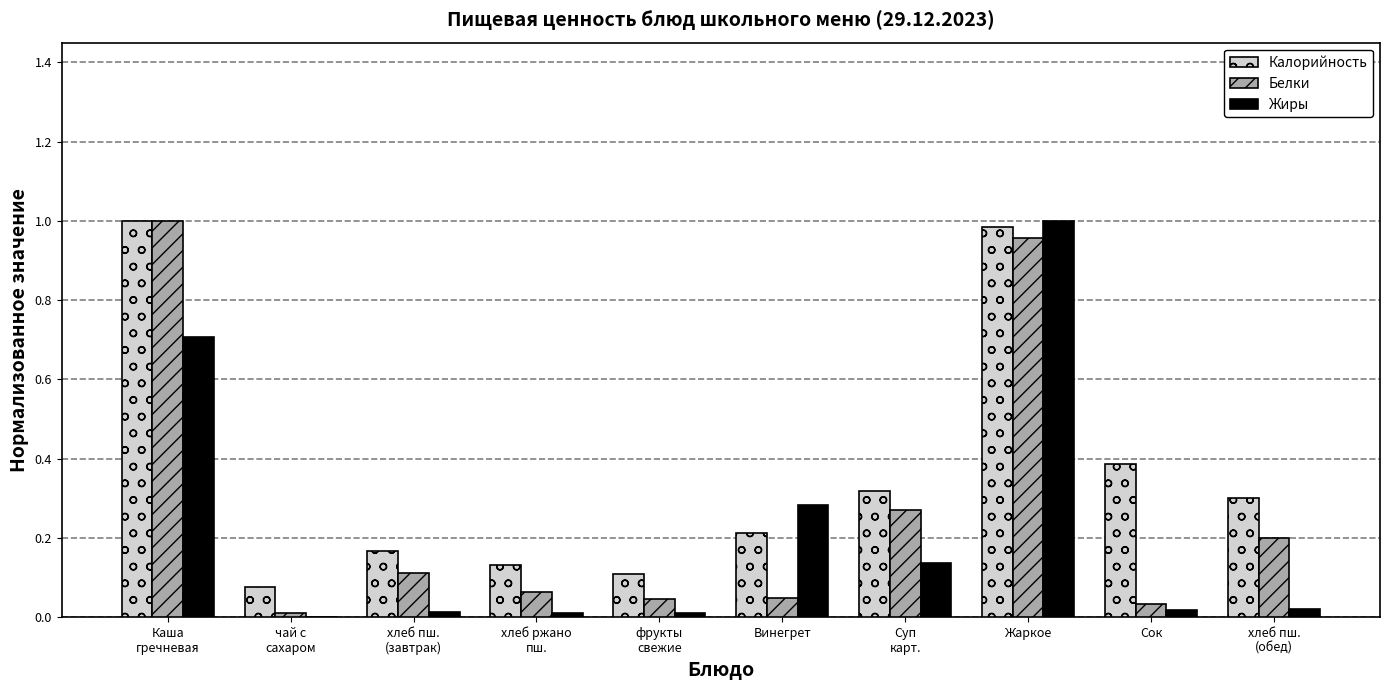

What are all the series names shown in the legend?

Калорийность, Белки, Жиры